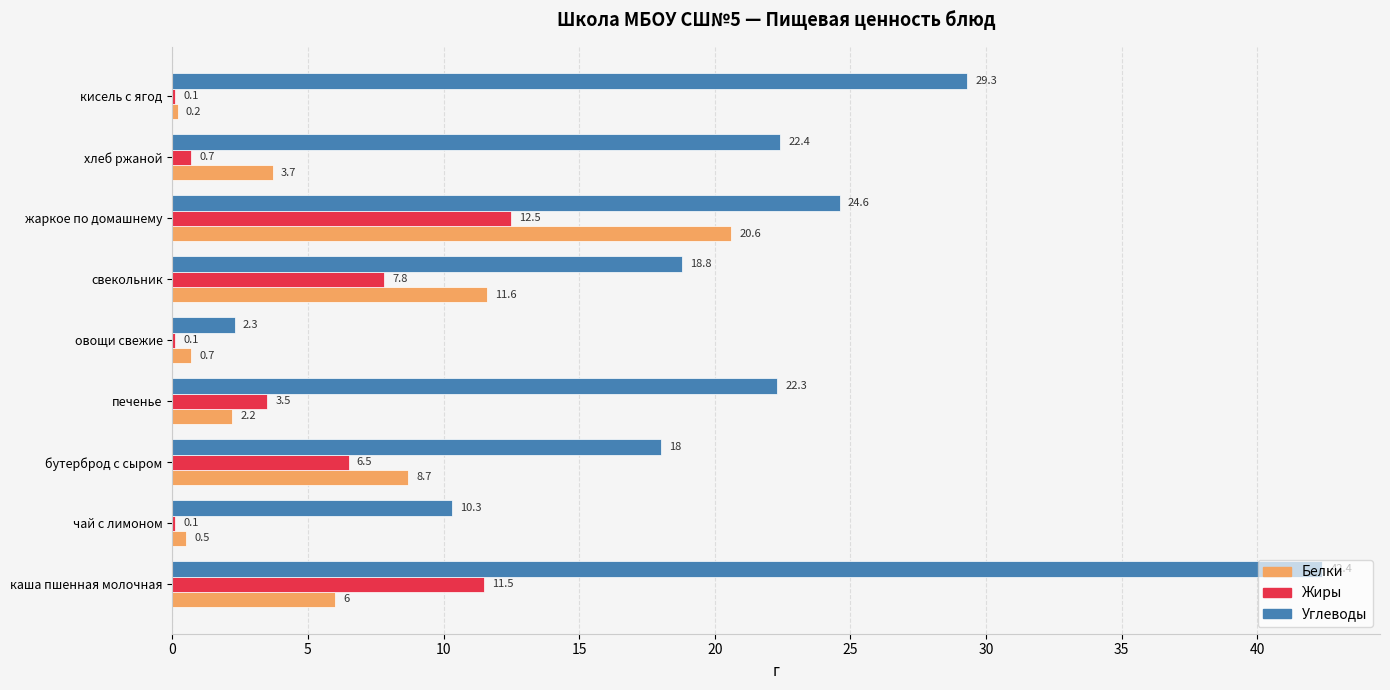

What is the total value across all series at чай с лимоном?

10.9